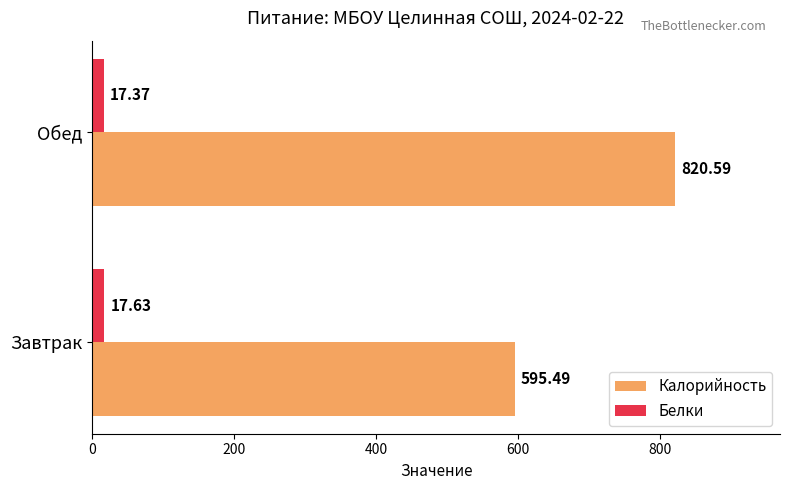

At which category is the sum across all series the highest?

Обед